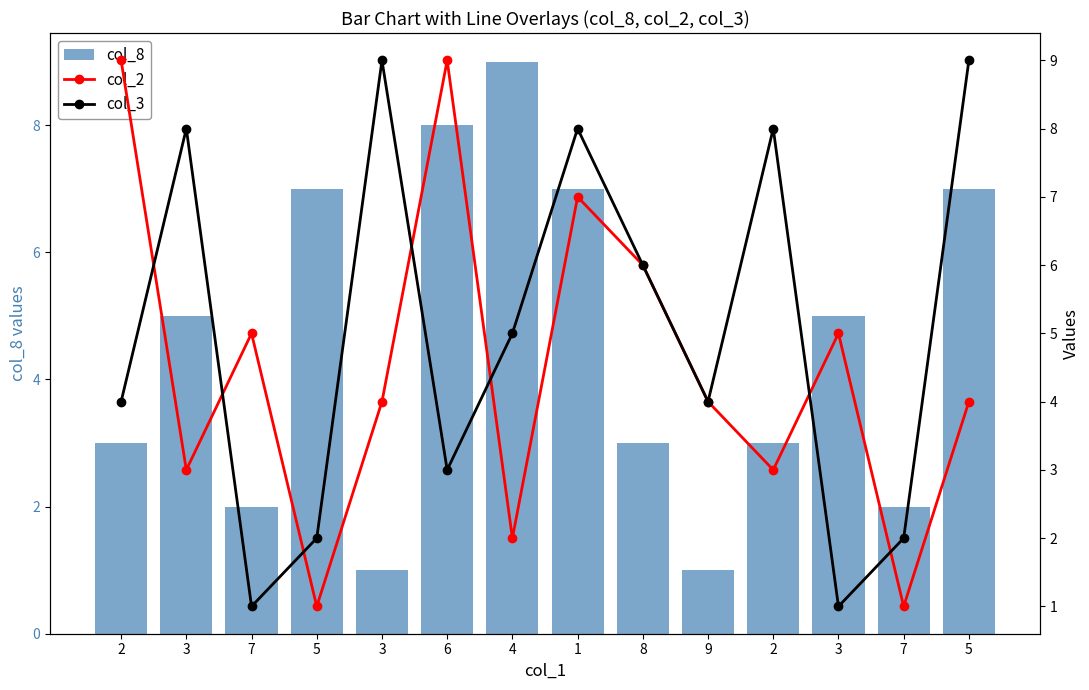

Rank the series by their maximum value, from lowest to highest.

col_8, col_2, col_3